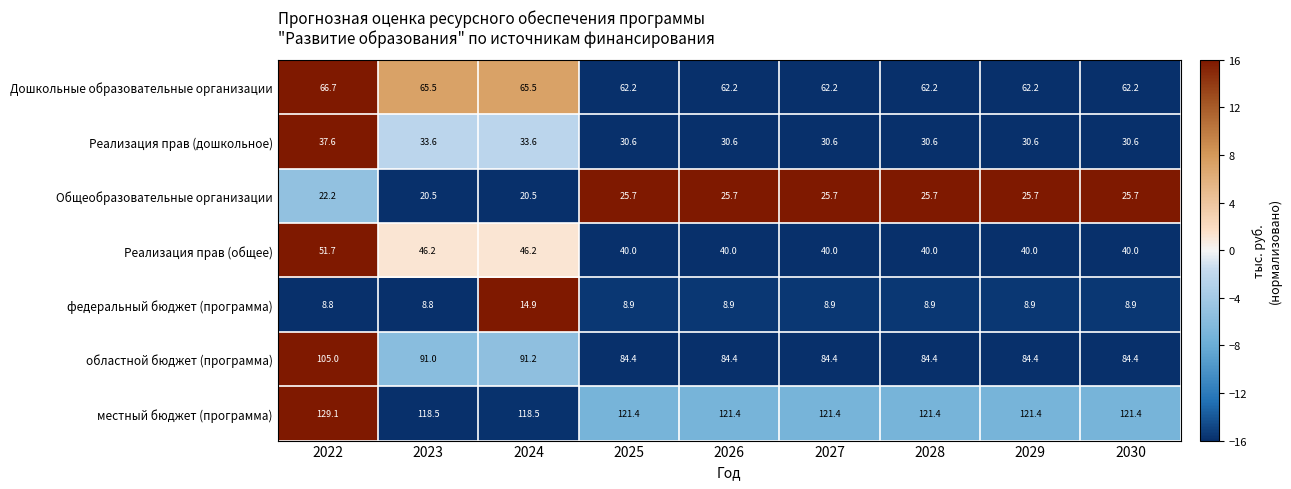

At which category is the sum across all series the highest?

2022